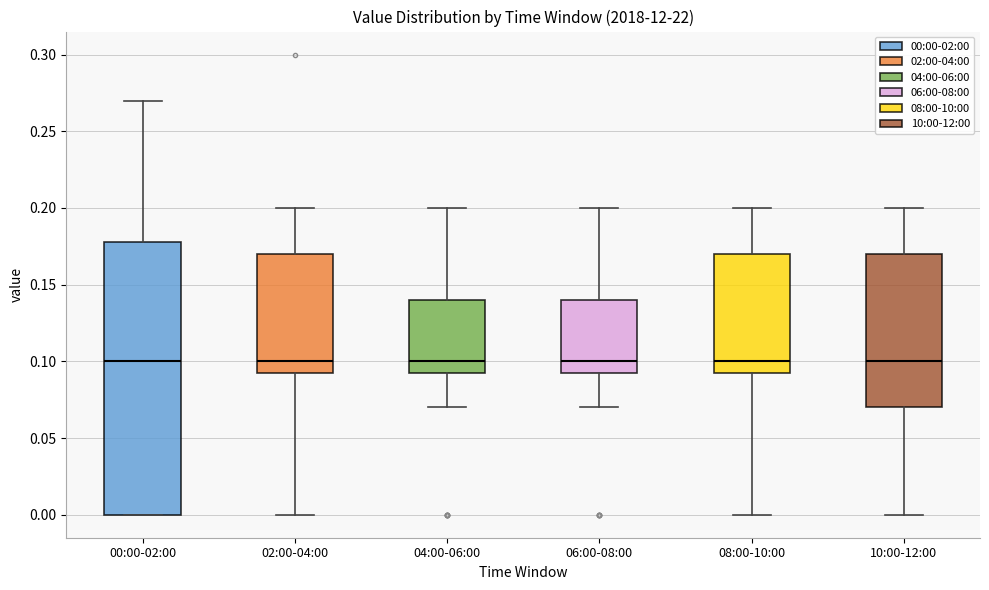

Reading left to right, transcribe this box plot: for each box, give where its median line is, the range the box spans, and where its two whiskers end, as read against the y-axis. The values are not printed on the chart, so give them approximately, as read against the axis.

00:00-02:00: median 0.100, box 0.000 to 0.180, whiskers 0.000 to 0.270
02:00-04:00: median 0.100, box 0.095 to 0.170, whiskers 0.000 to 0.200
04:00-06:00: median 0.100, box 0.095 to 0.140, whiskers 0.070 to 0.200
06:00-08:00: median 0.100, box 0.095 to 0.140, whiskers 0.070 to 0.200
08:00-10:00: median 0.100, box 0.095 to 0.170, whiskers 0.000 to 0.200
10:00-12:00: median 0.100, box 0.070 to 0.170, whiskers 0.000 to 0.200